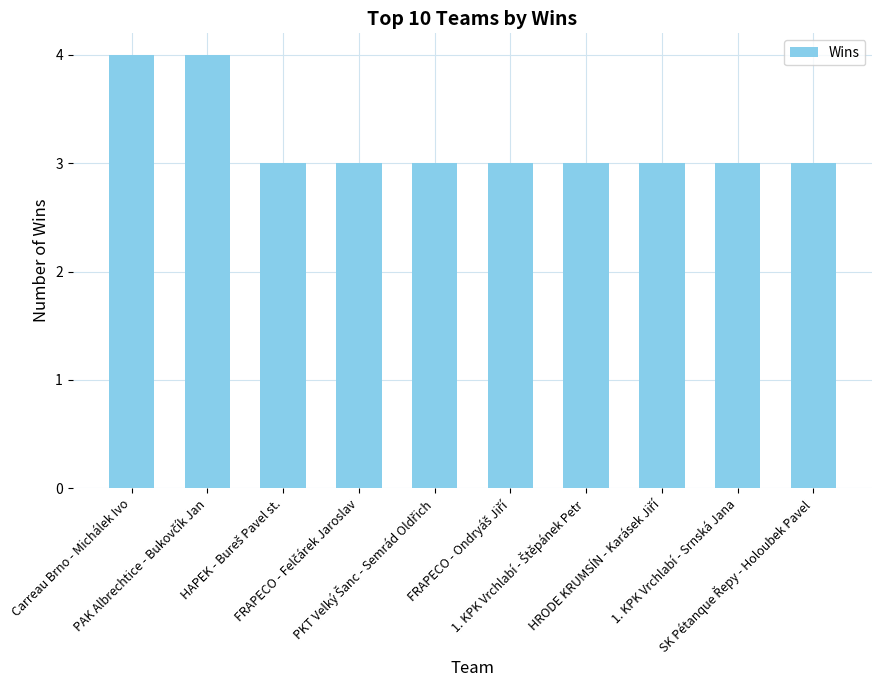

How many series are shown in this chart?

1